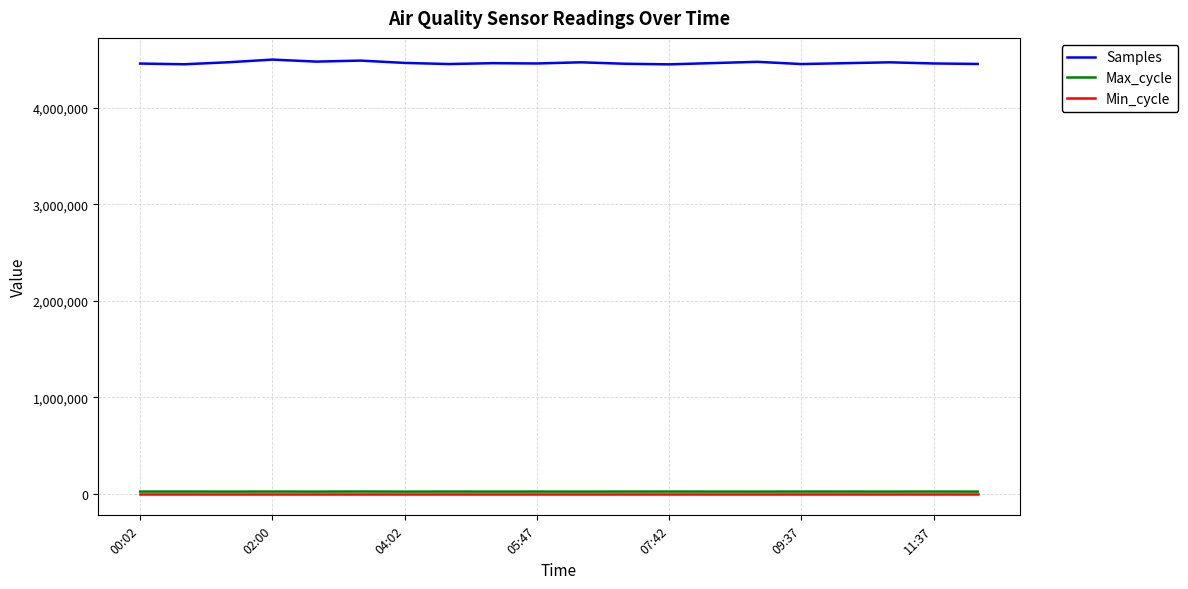

What is the difference between the second highest and minimum values in the Samples series?

38782